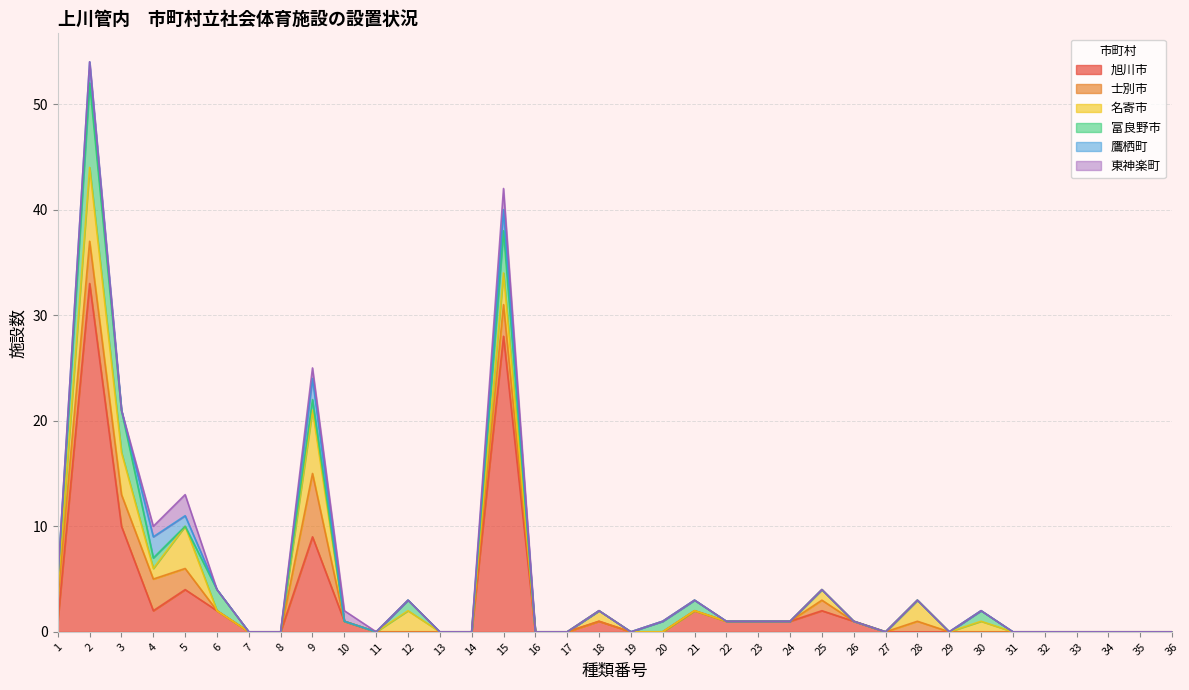

Between 3 and 4, which series saw the biggest shift?

旭川市